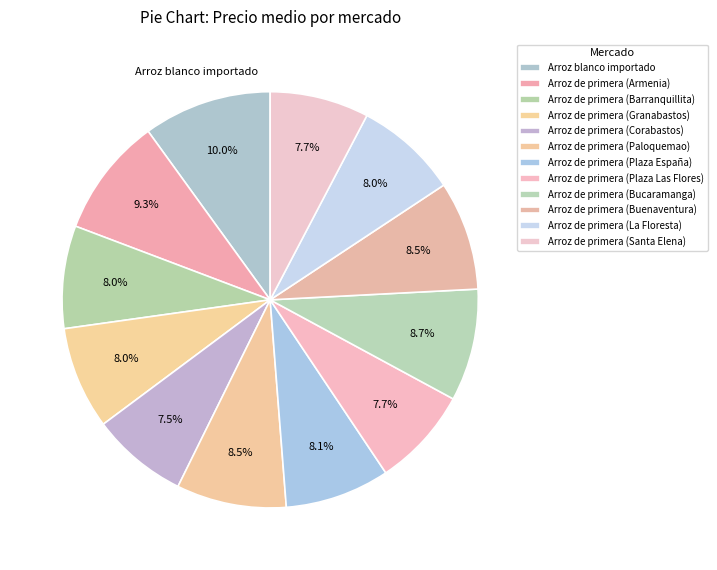

To the nearest percent, what is the difference between the Arroz de primera (Buenaventura) and Arroz de primera (Armenia) slice percentages?

1%